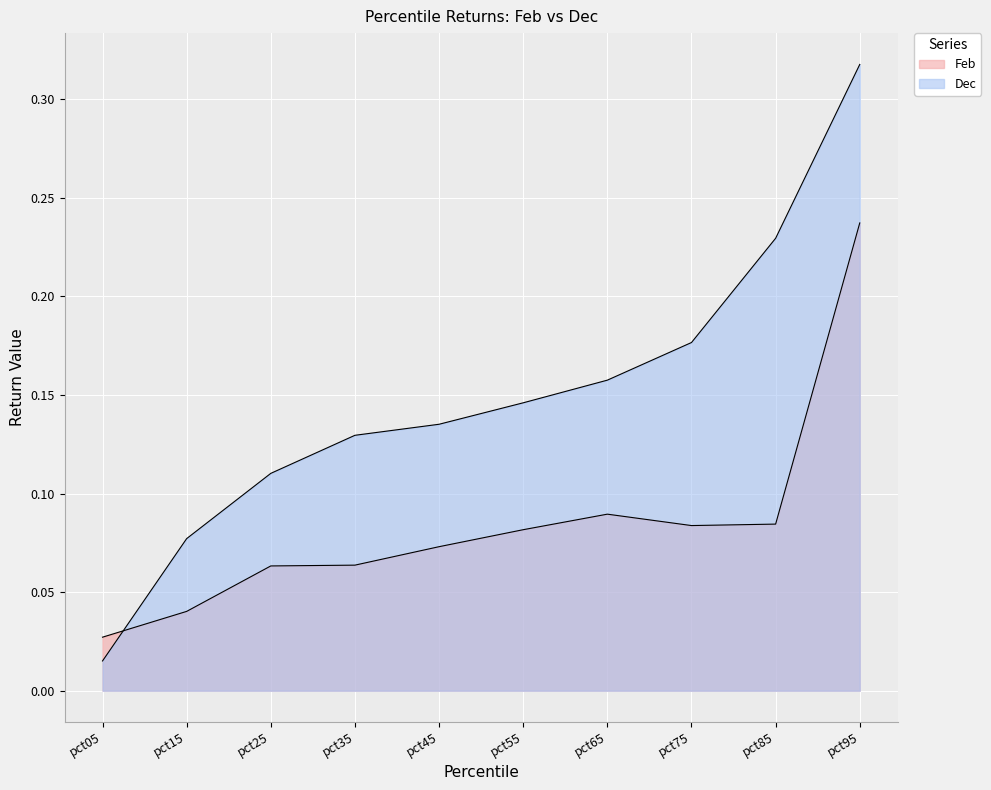

What is the highest value of the Dec series?

0.3